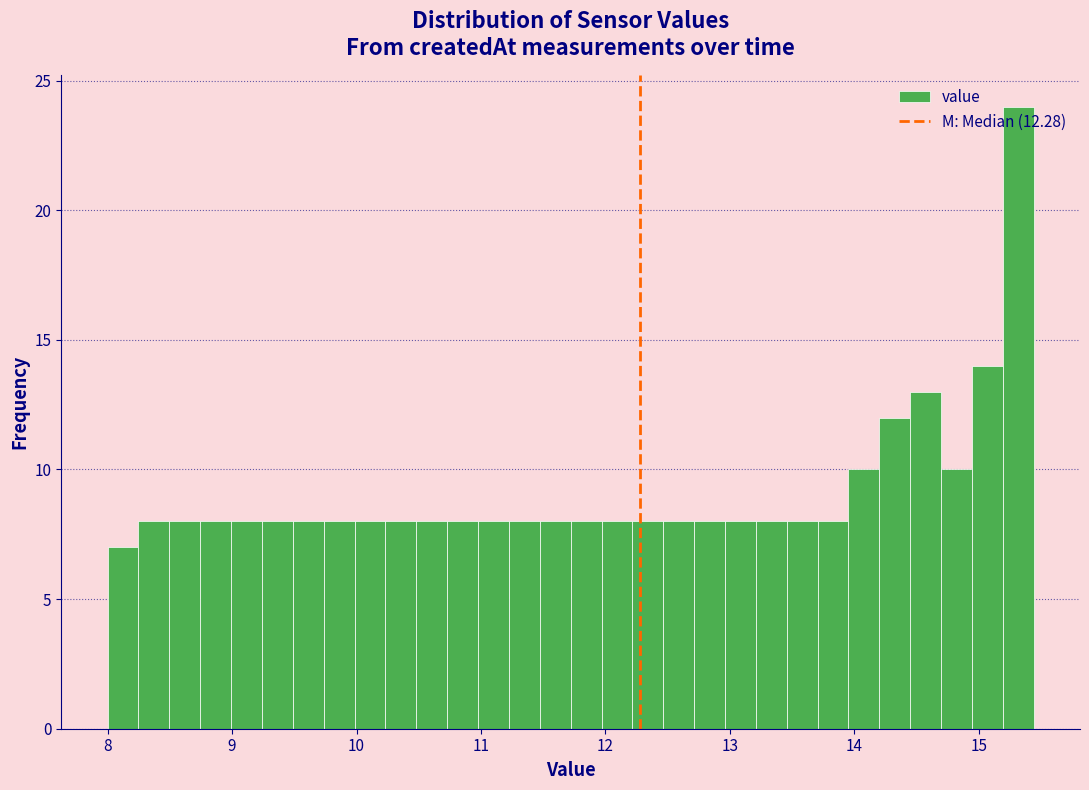

Around what value on the x-axis is the tallest bar? Give the approximate position of its centre, as read against the axis.

15.3